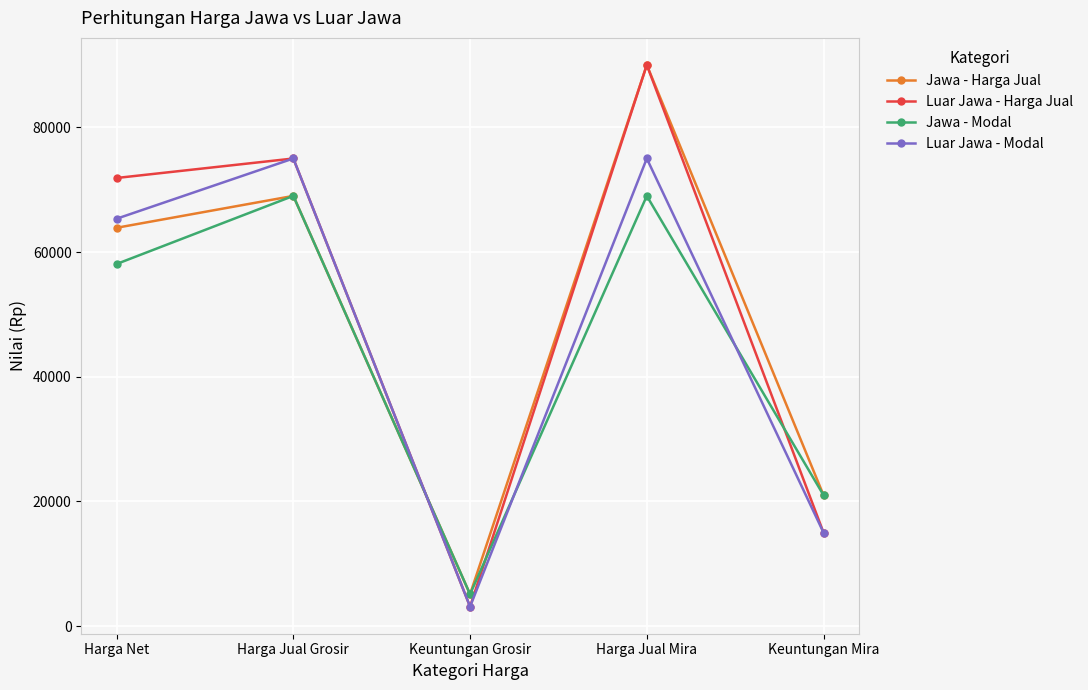

Between which two adjacent categories do Luar Jawa - Modal and Jawa - Modal first intersect?

Harga Jual Grosir and Keuntungan Grosir